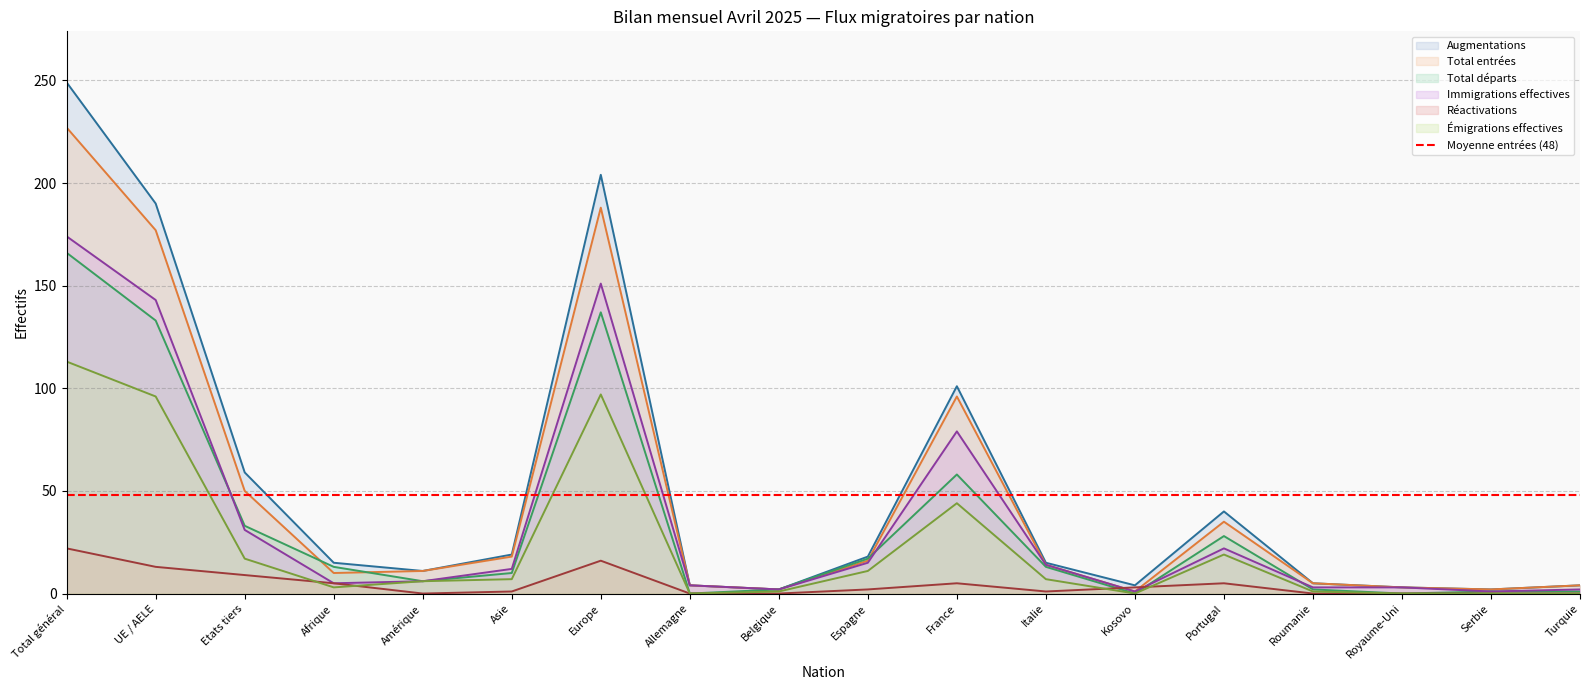

Which category has the lowest value in the Réactivations series?

Amérique